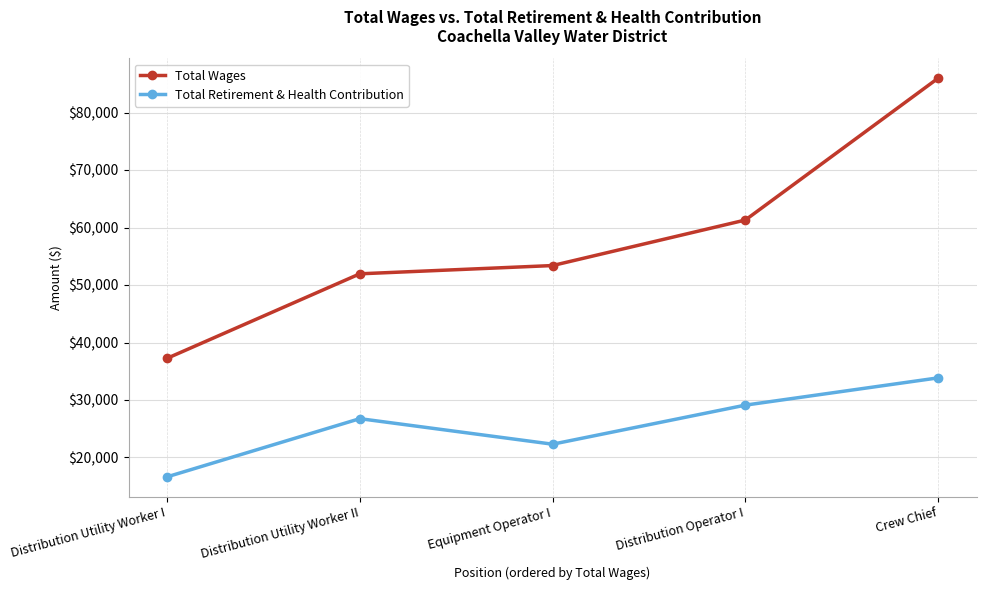

What is the approximate value of Total Wages at Distribution Utility Worker II, to the nearest 10?

51950